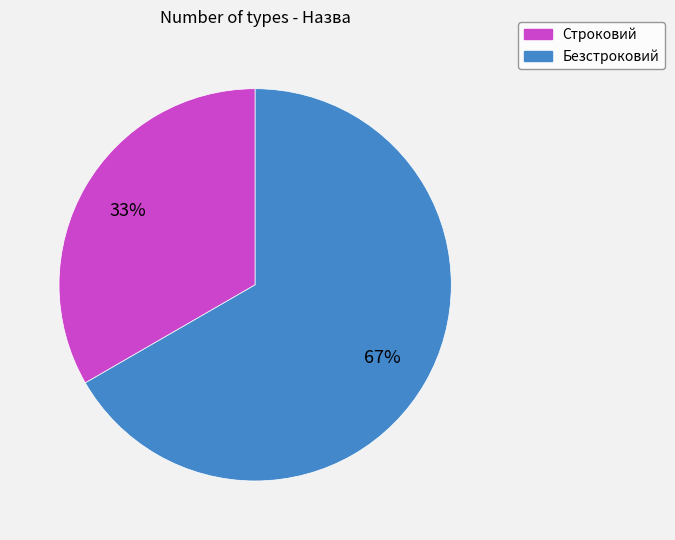

What is the ratio of the value at Строковий to the value at Безстроковий?

0.5